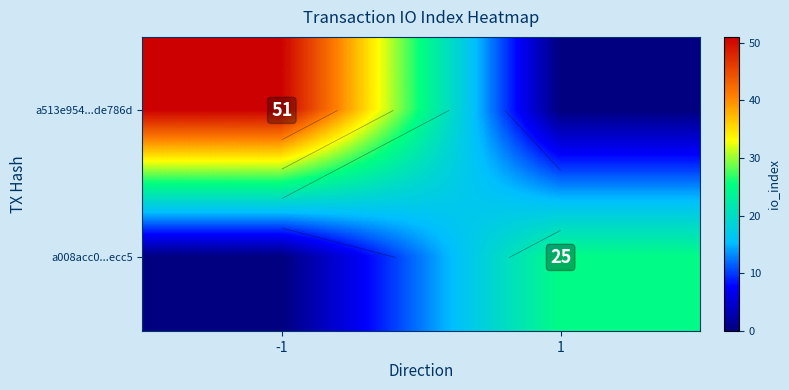

How many a513e954...de786d values are between 0 and 51?

2